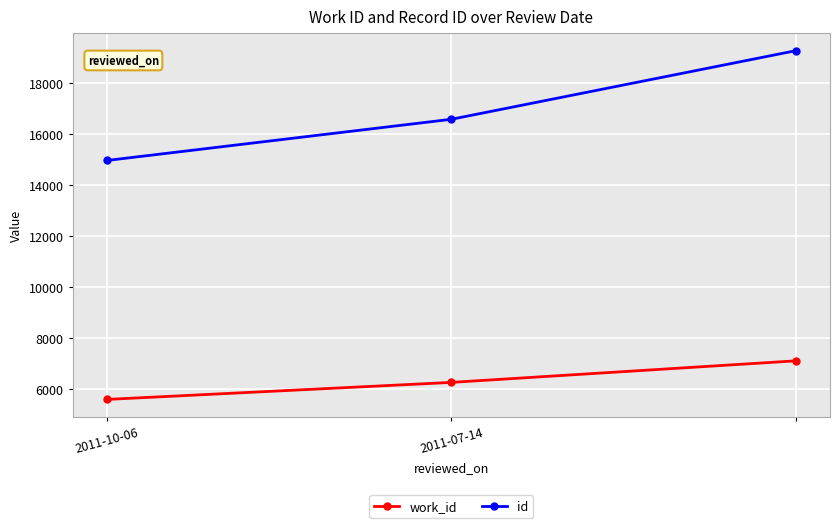

What is the difference between the maximum and second lowest values in the work_id series?

844